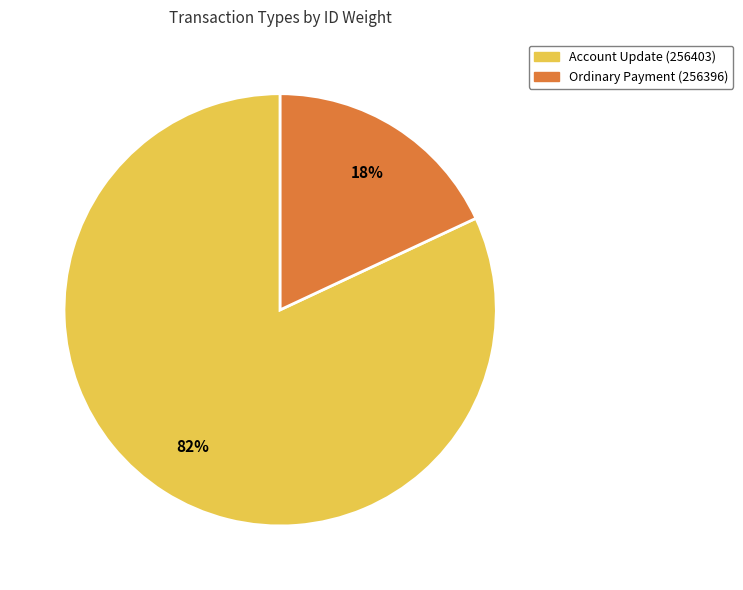

Is it true that Account Update (256403) is 90% of the pie?

False